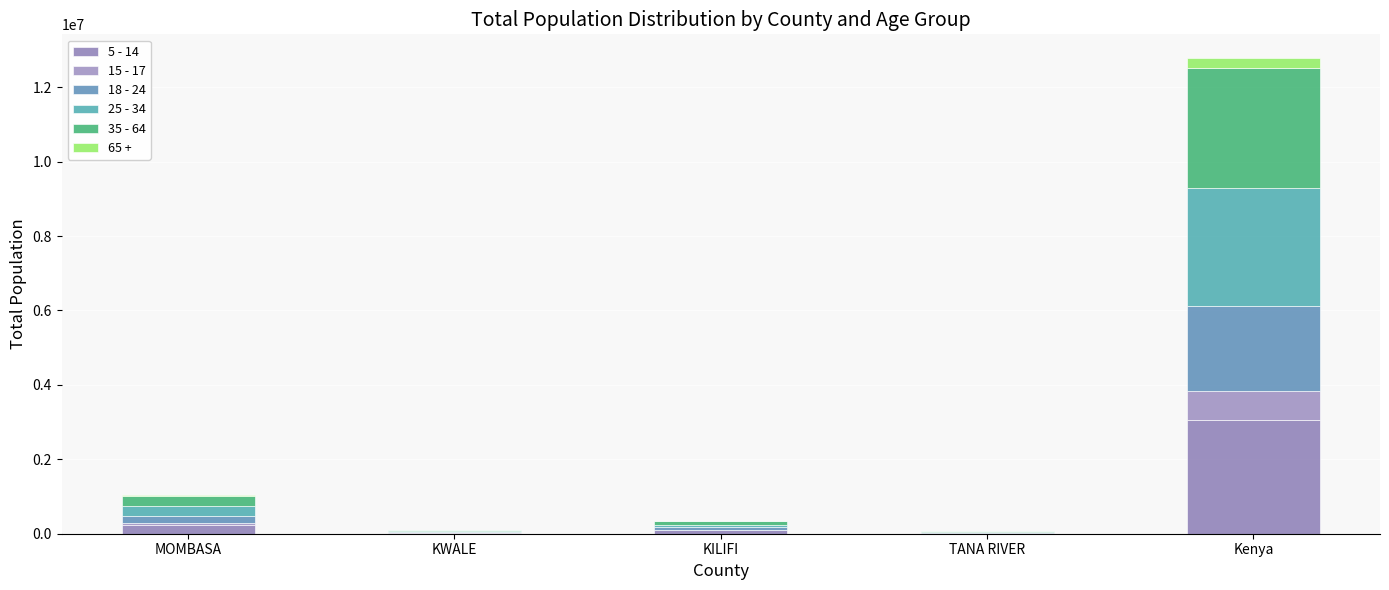

Count the number of categories in the chart.

5